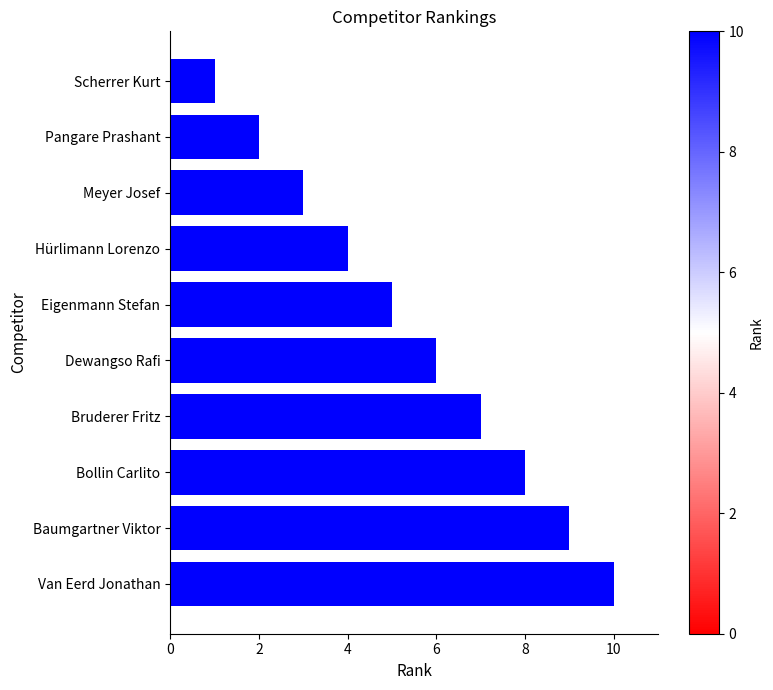

What is the sum of the values at Van Eerd Jonathan and Bruderer Fritz?

17